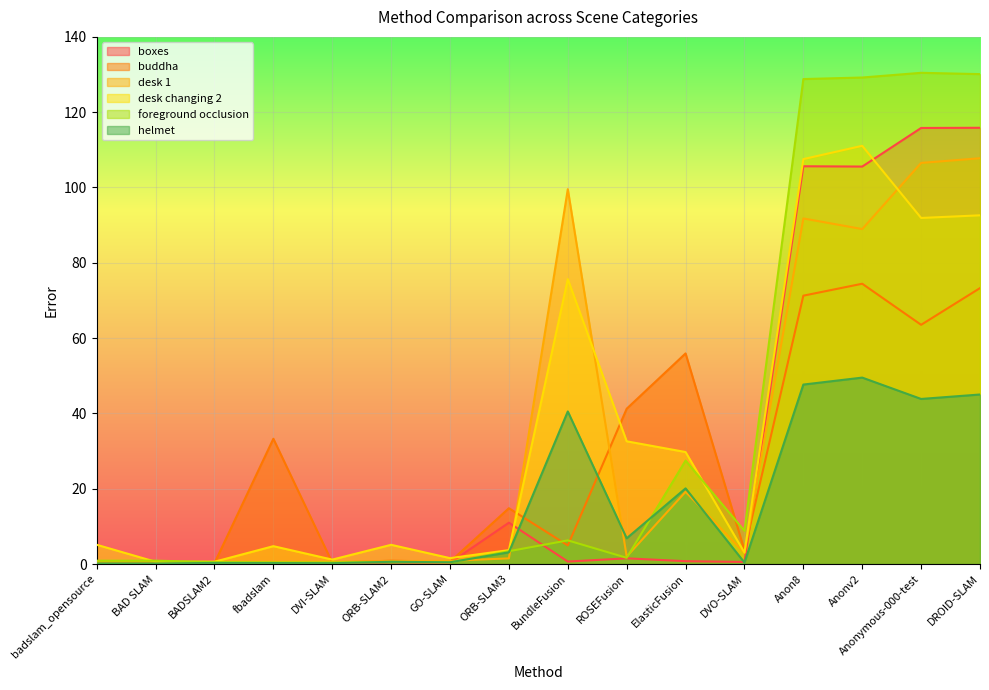

What is the maximum value shown in the chart?

130.5